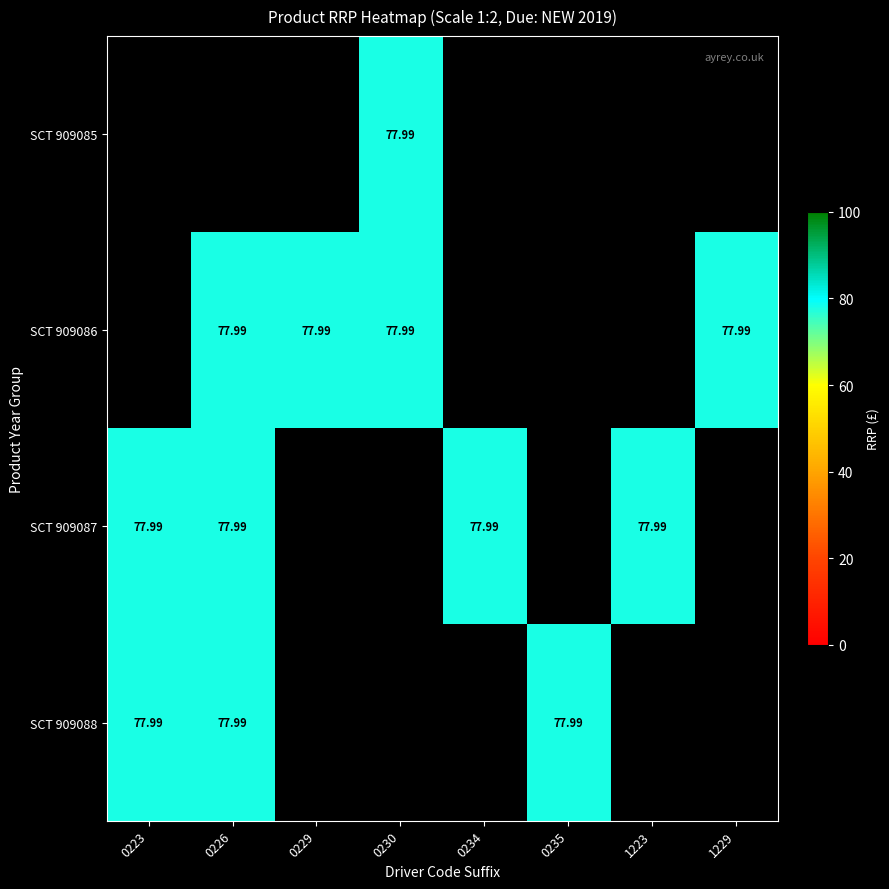

Rank the series by their maximum value, from highest to lowest.

SCT 909085, SCT 909086, SCT 909087, SCT 909088